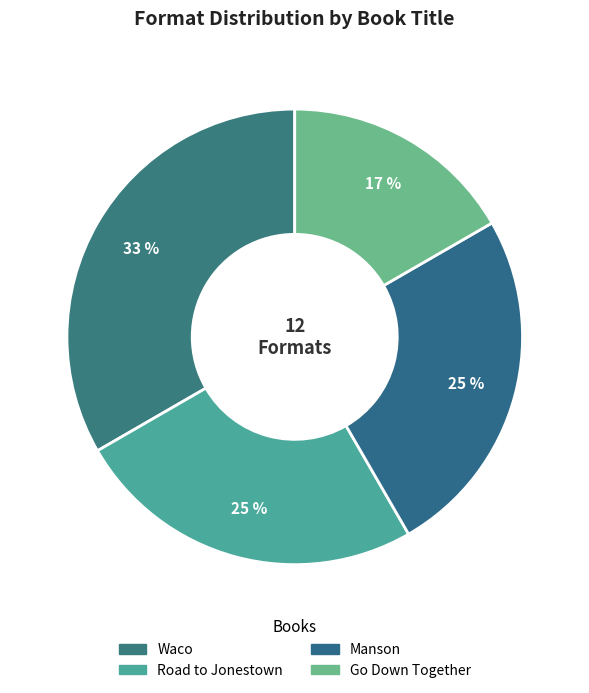

To the nearest percent, what is the average slice percentage?

25%